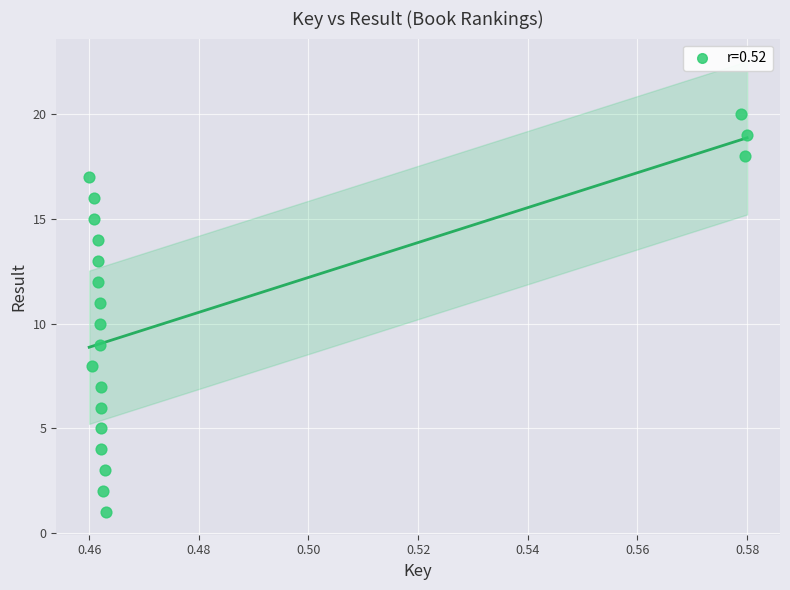

What is the range of Y values (max minus min)?

19